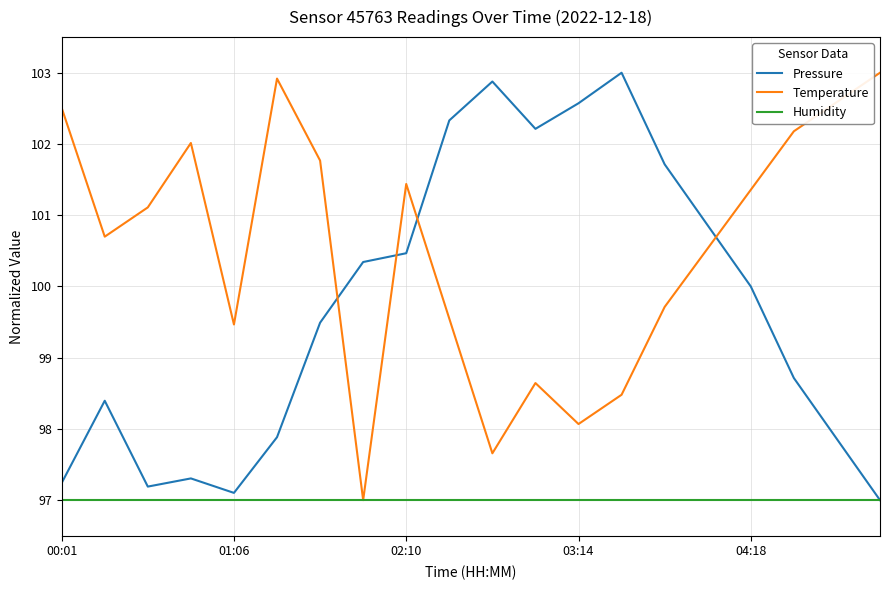

What are all the series names shown in the legend?

Pressure, Temperature, Humidity